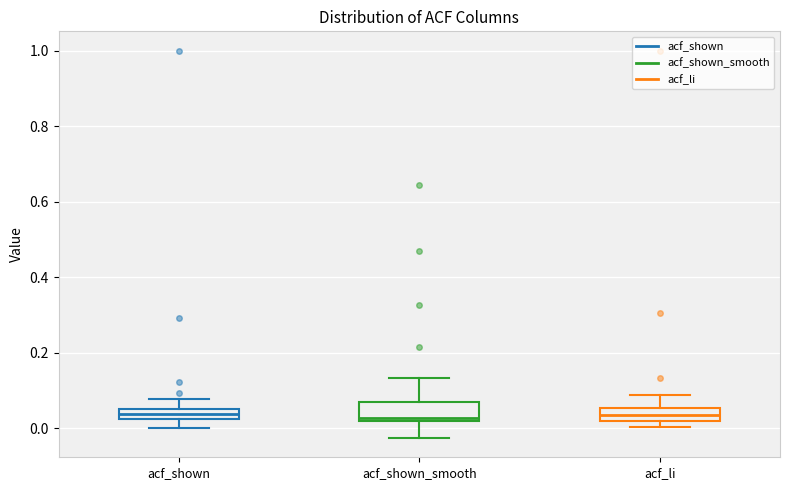

Where does the median line of the box for acf_shown sit on the y-axis? The values are not printed on the chart, so give them approximately, as read against the axis.

0.04